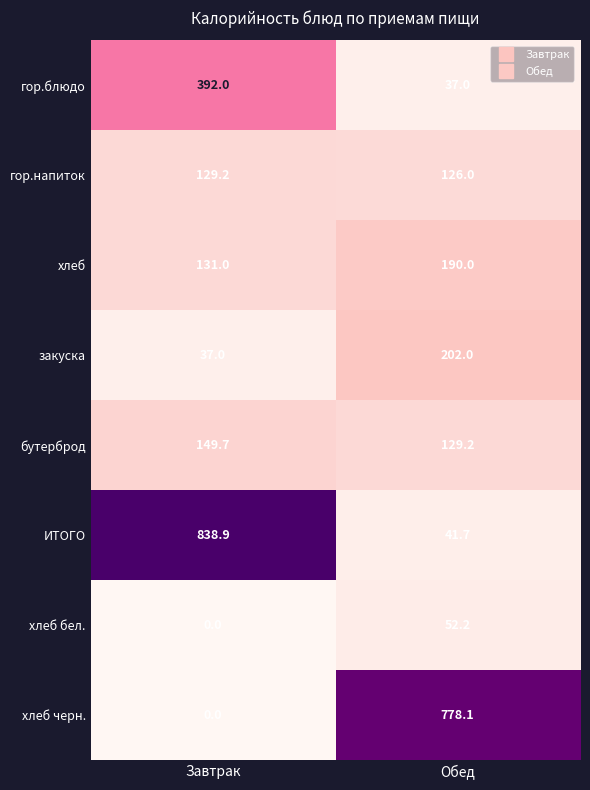

Which series has the largest range (max minus min)?

ИТОГО